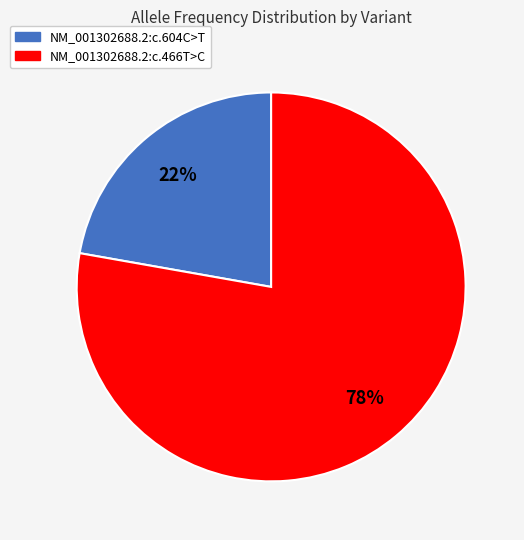

To the nearest percent, what is the average slice percentage?

50%